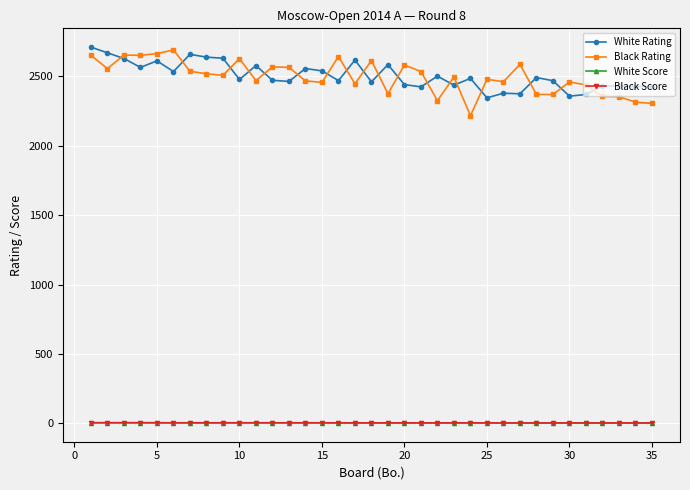

True or false: Black Rating and Black Score cross at least once.

False